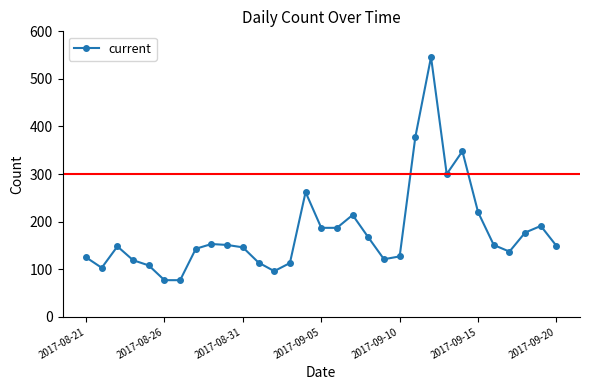

What is the difference between the second highest and minimum values?

301